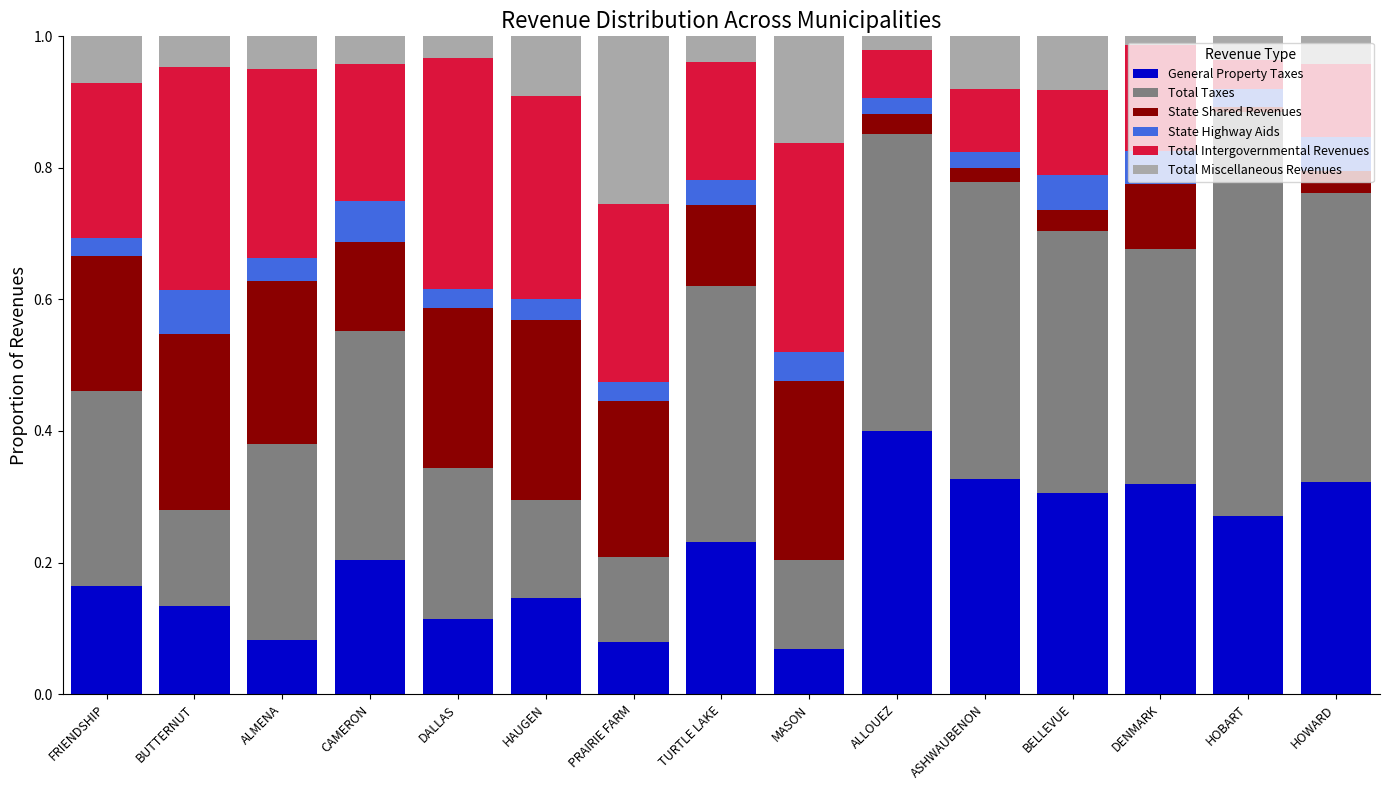

What is the total value across all series at ASHWAUBENON?

1.0